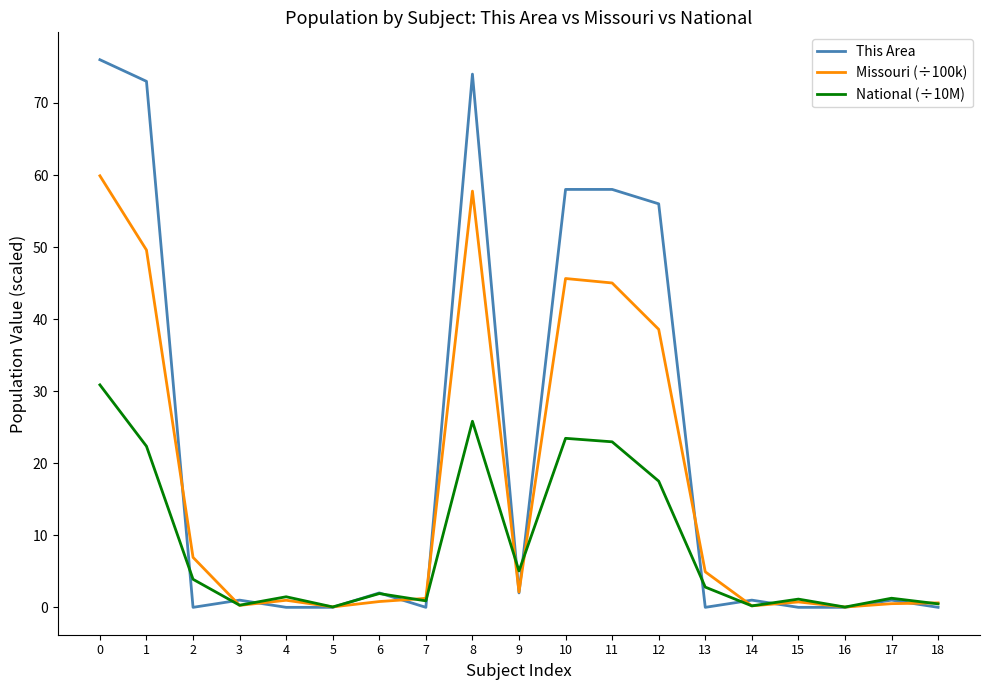

Which series has the largest range (max minus min)?

This Area